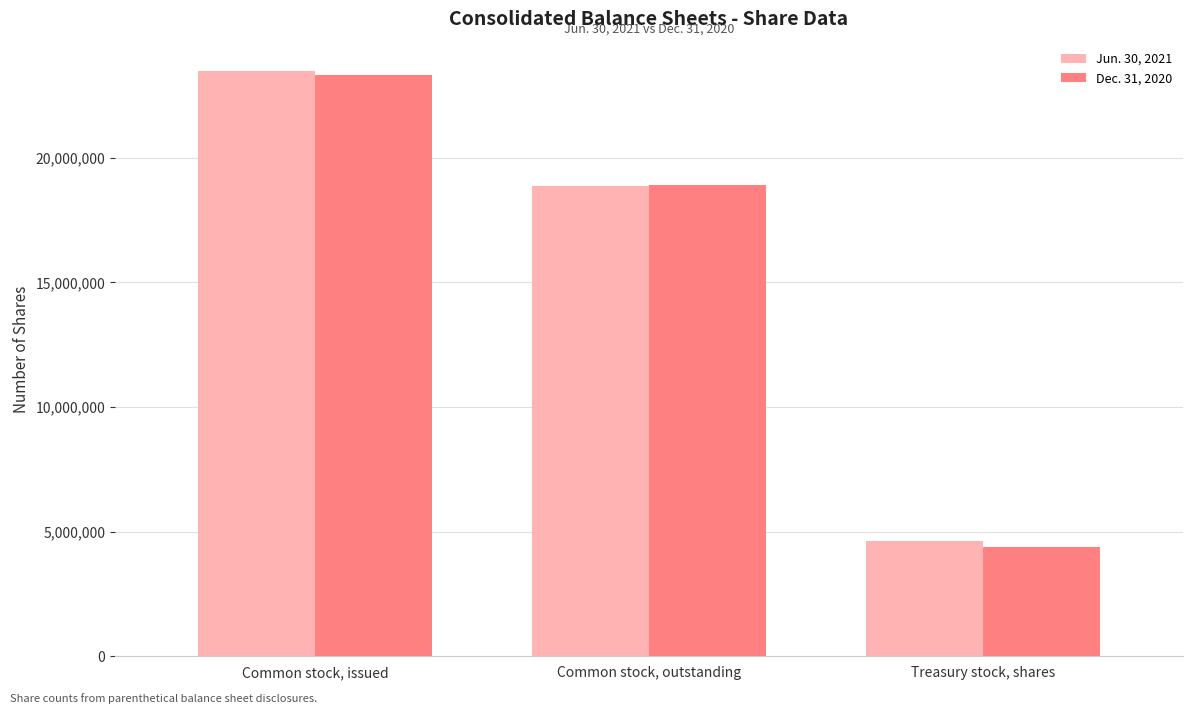

List the series in order of their peak value, lowest first.

Dec. 31, 2020, Jun. 30, 2021